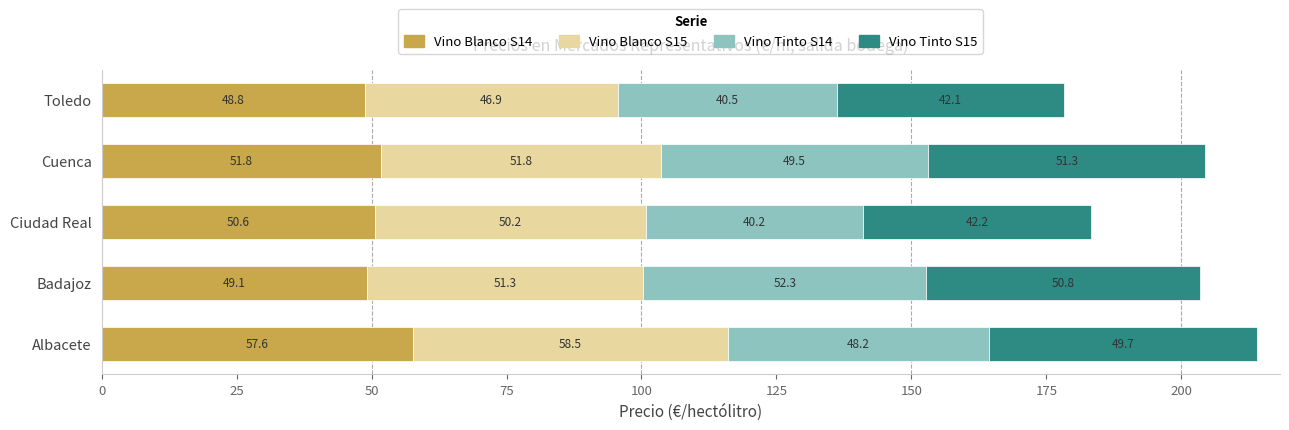

At which category is the sum across all series the highest?

Albacete